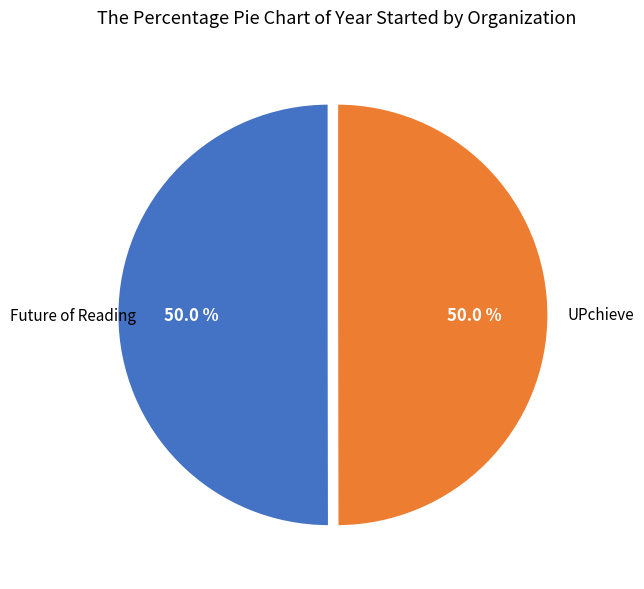

Count the number of slices in the pie.

2